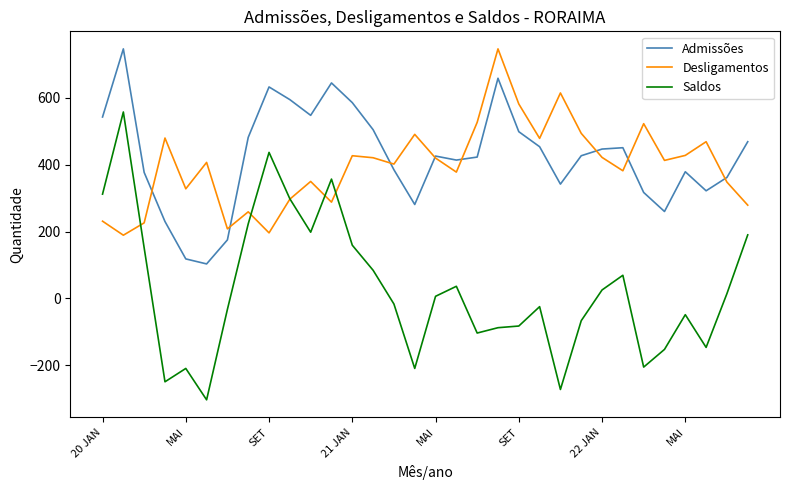

Which series has the widest spread of values?

Saldos